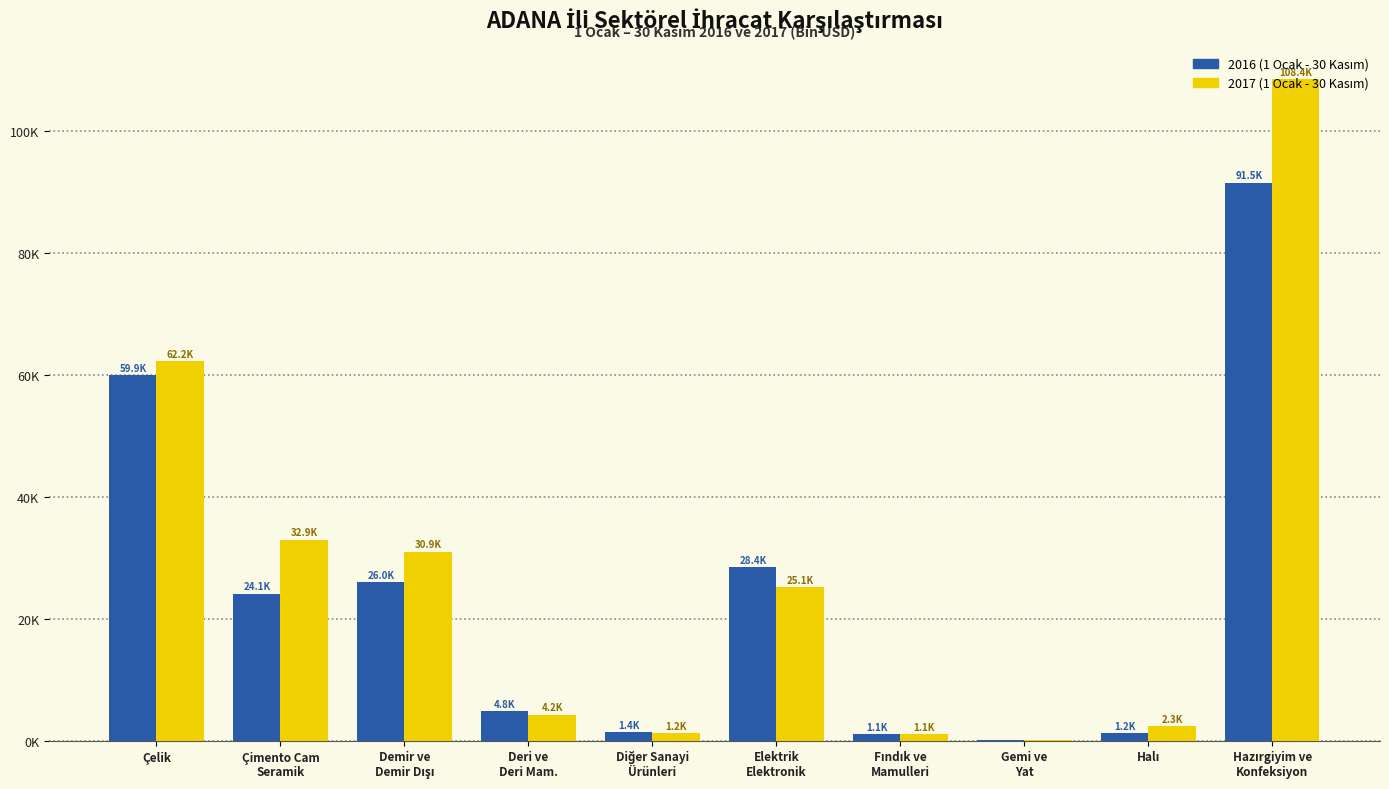

Does the chart contain stacked bars?

No